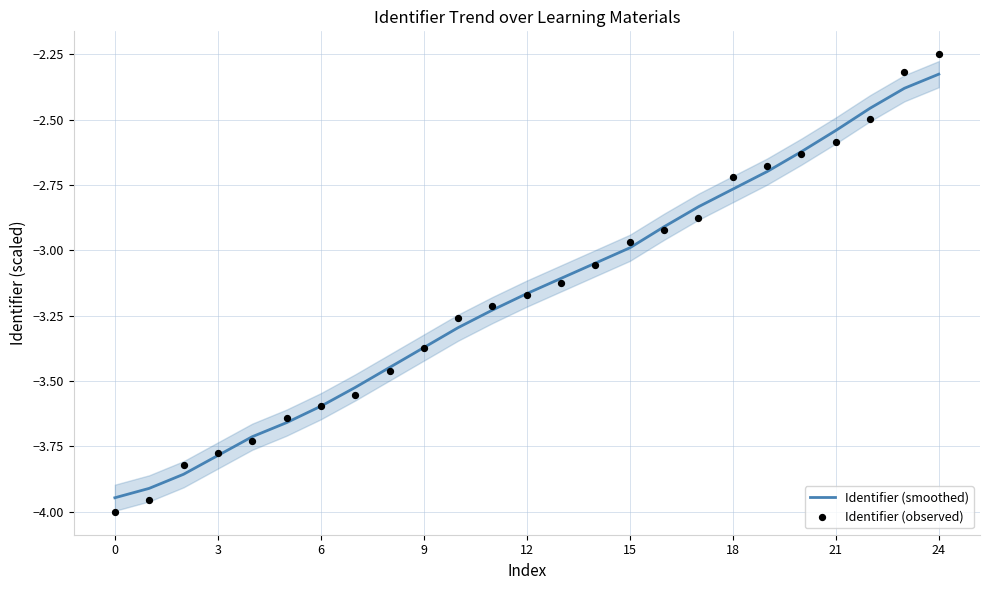

Which category has the highest value in the Identifier (smoothed) series?

24